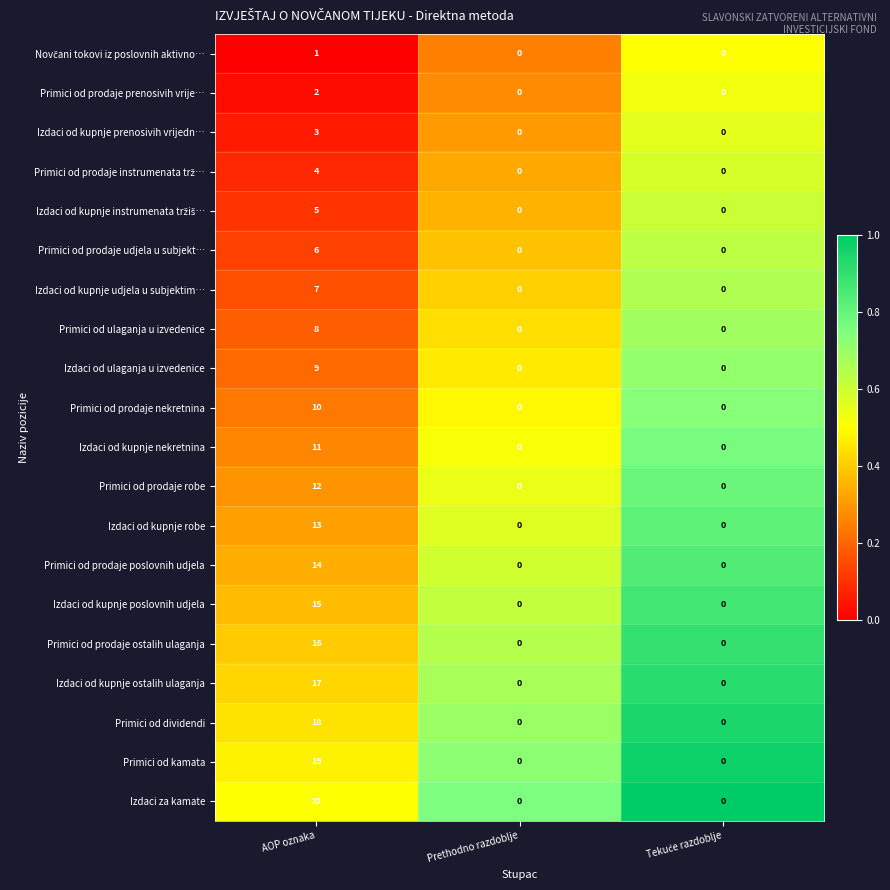

The value of Primici od kamata at AOP oznaka is 19. True or false?

True